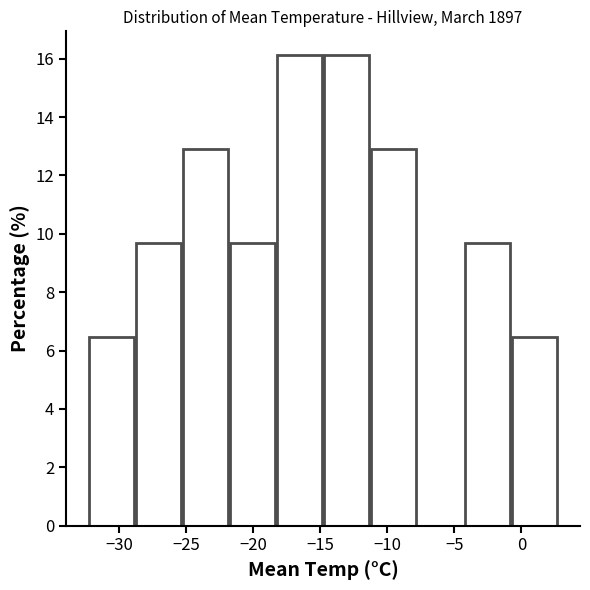

What is the height of the bar covering -25.2 to -21.7 on the x-axis? Neither the bar edges nor the heights are printed on the chart, so give them approximately, as read against the axes.

13.0